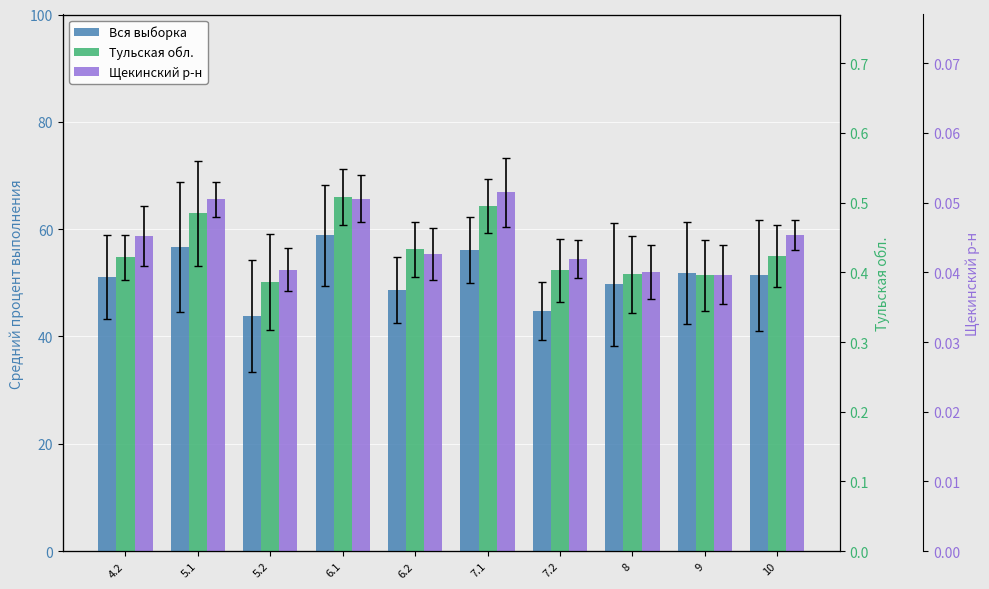

What is the total value across all series at 5.2?

146.5